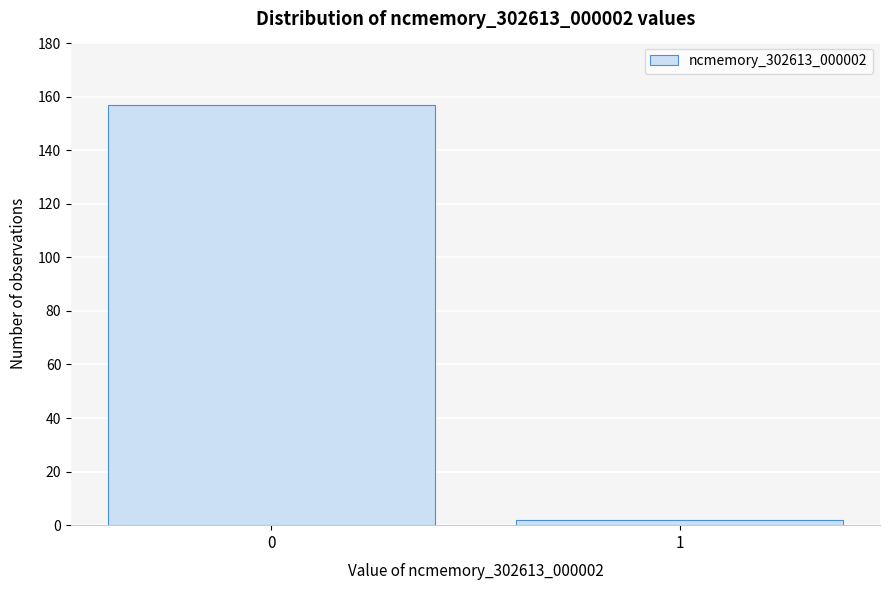

Reading right to left, transcribe all the data shown in this chart.

2	157